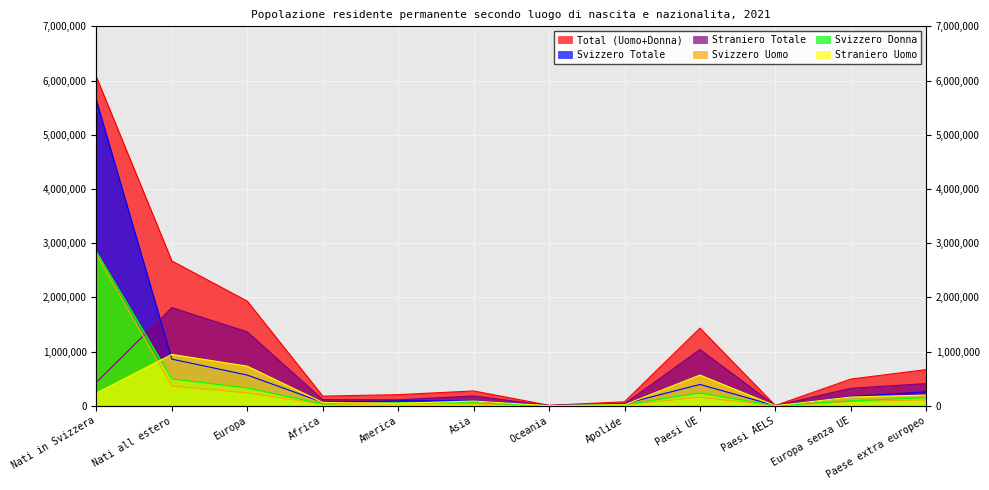

How many values in the Svizzero Donna series exceed 89713?

5